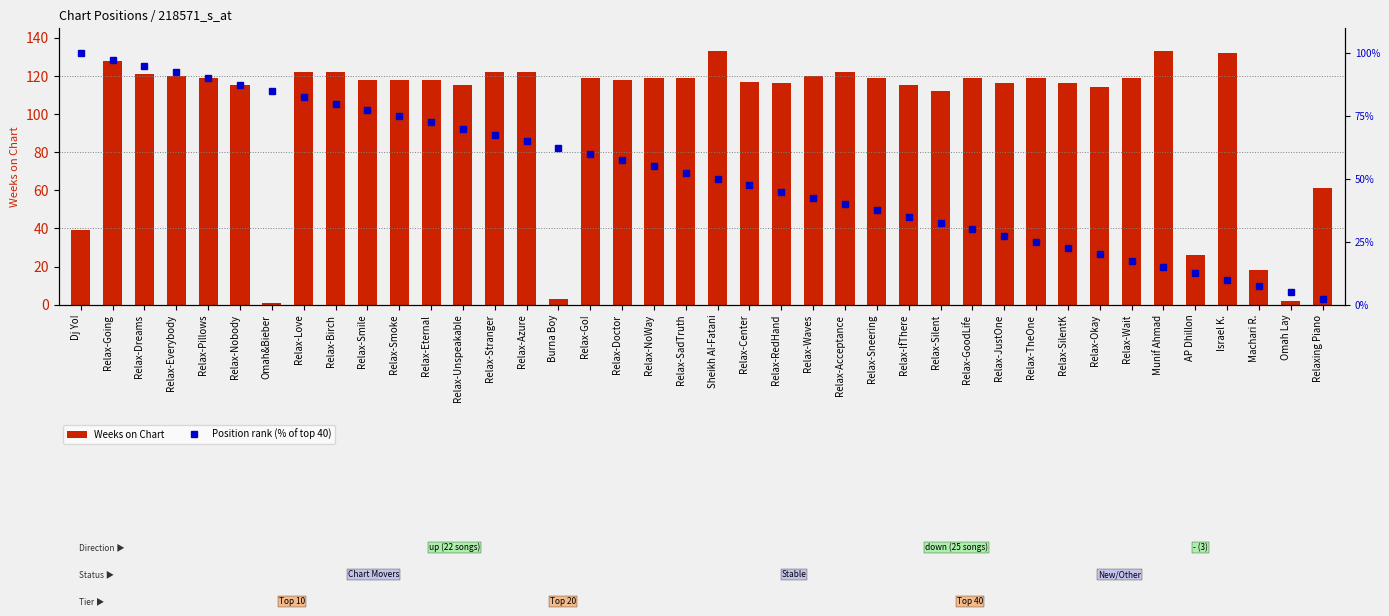

What is the difference between the Position rank (% of top 40) values at Relax-Azure and Relax-Love?

17.5